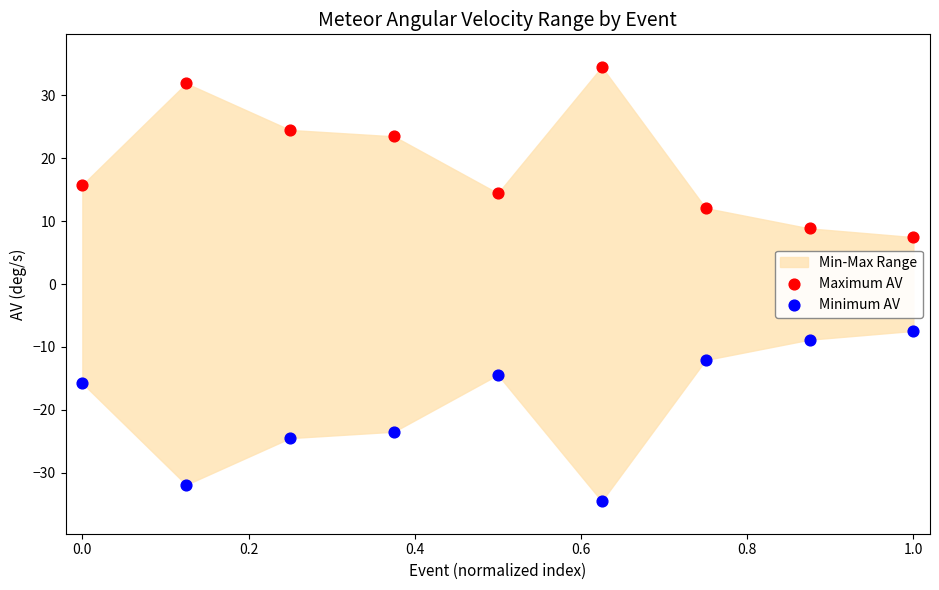

Which series contains the lowest Y value?

Minimum AV